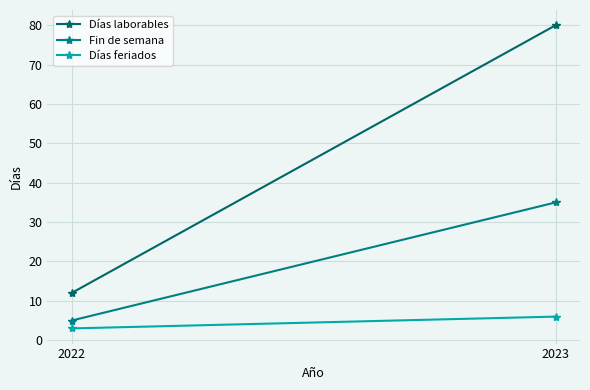

What are all the series names shown in the legend?

Días laborables, Fin de semana, Días feriados